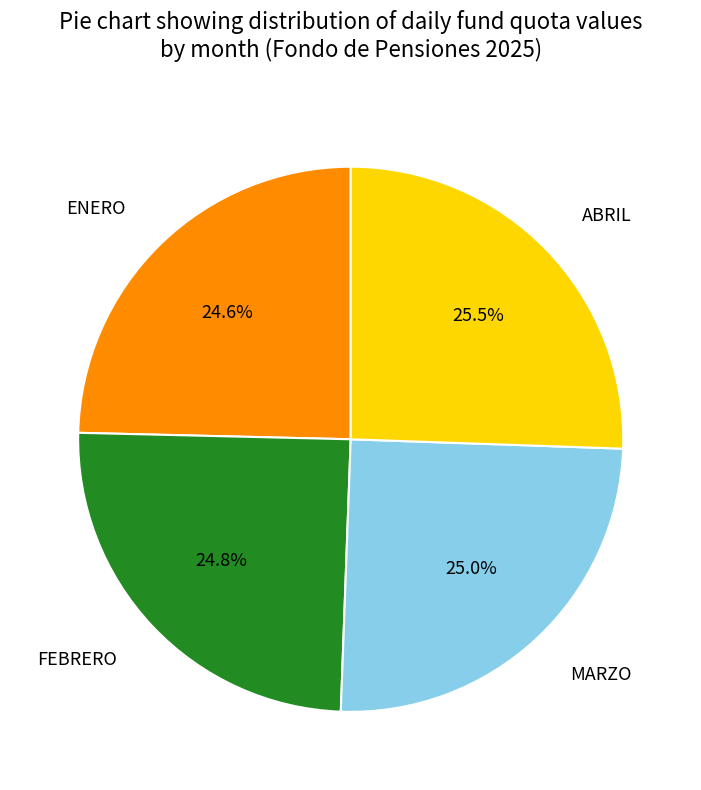

Is it true that ENERO is 10% of the pie?

False